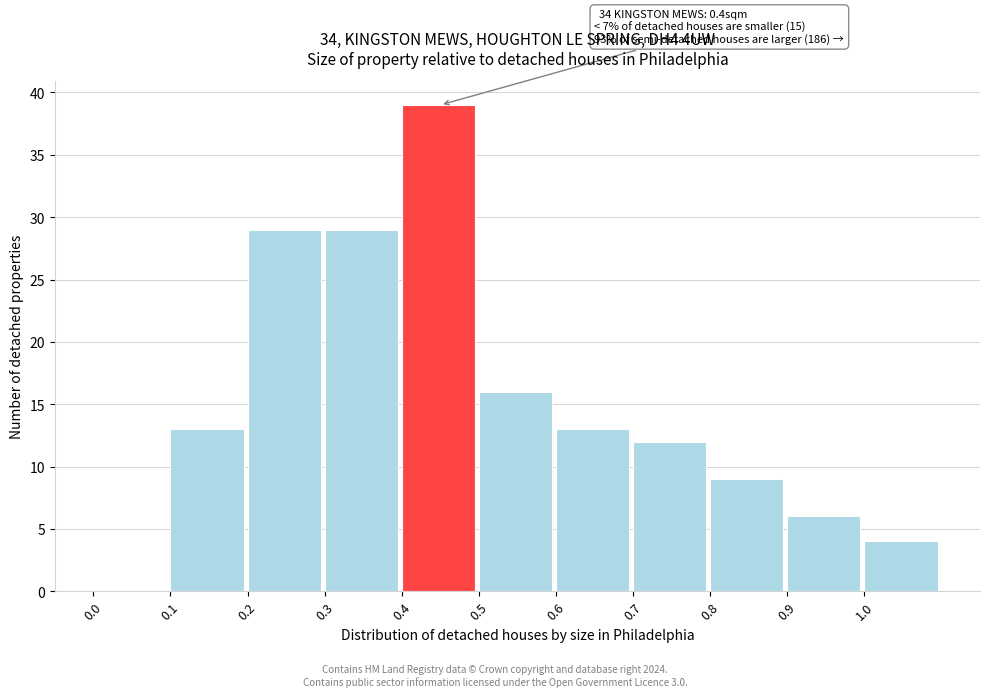

Over which range of the x-axis is the bar tallest?

0.4 to 0.5